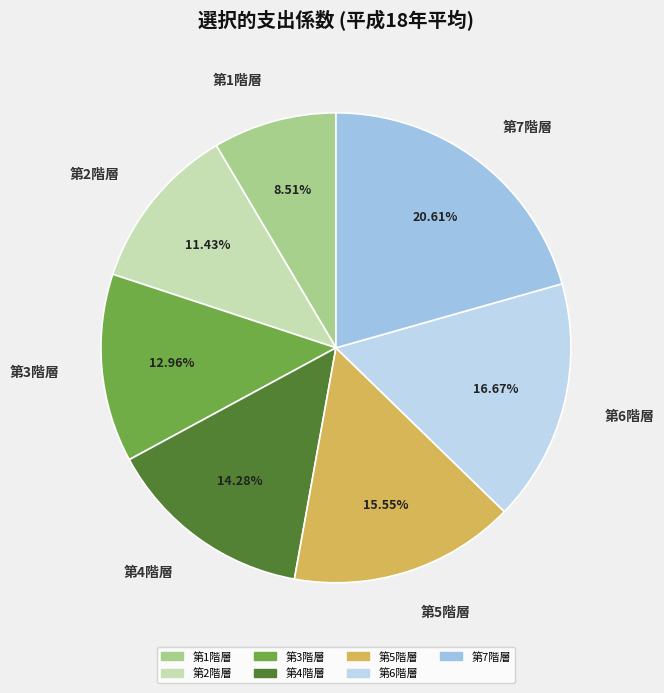

What percentage is NOT represented by 第1階層?

91.5%